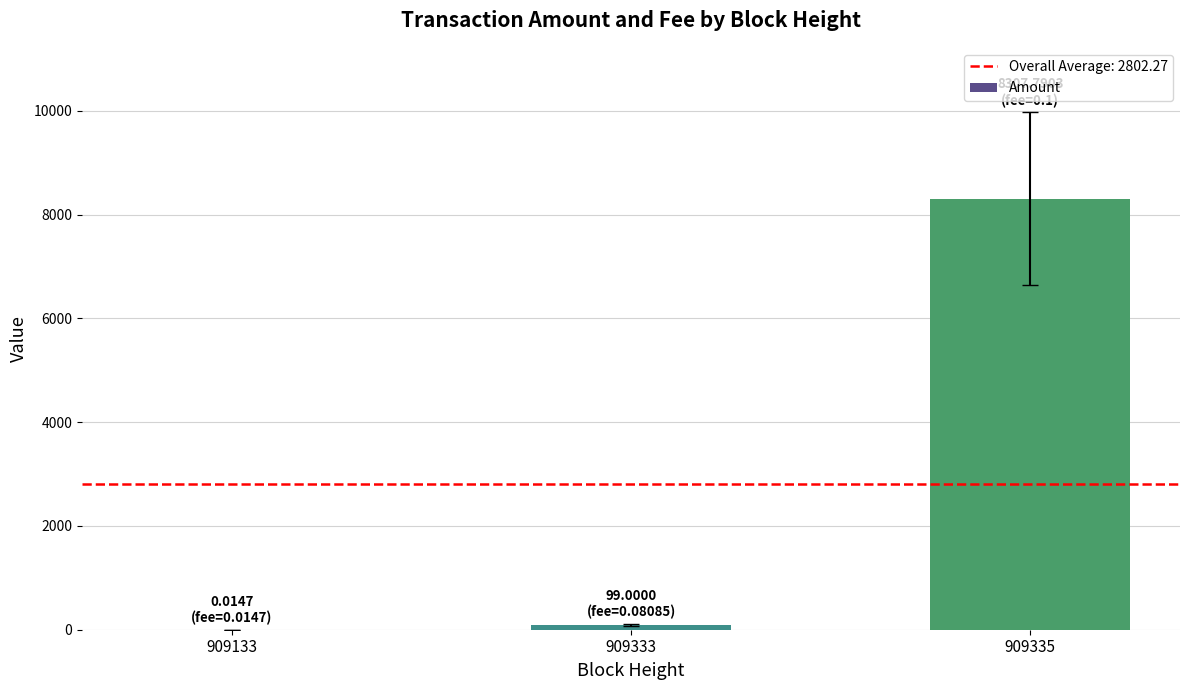

What is the average value?

2802.3